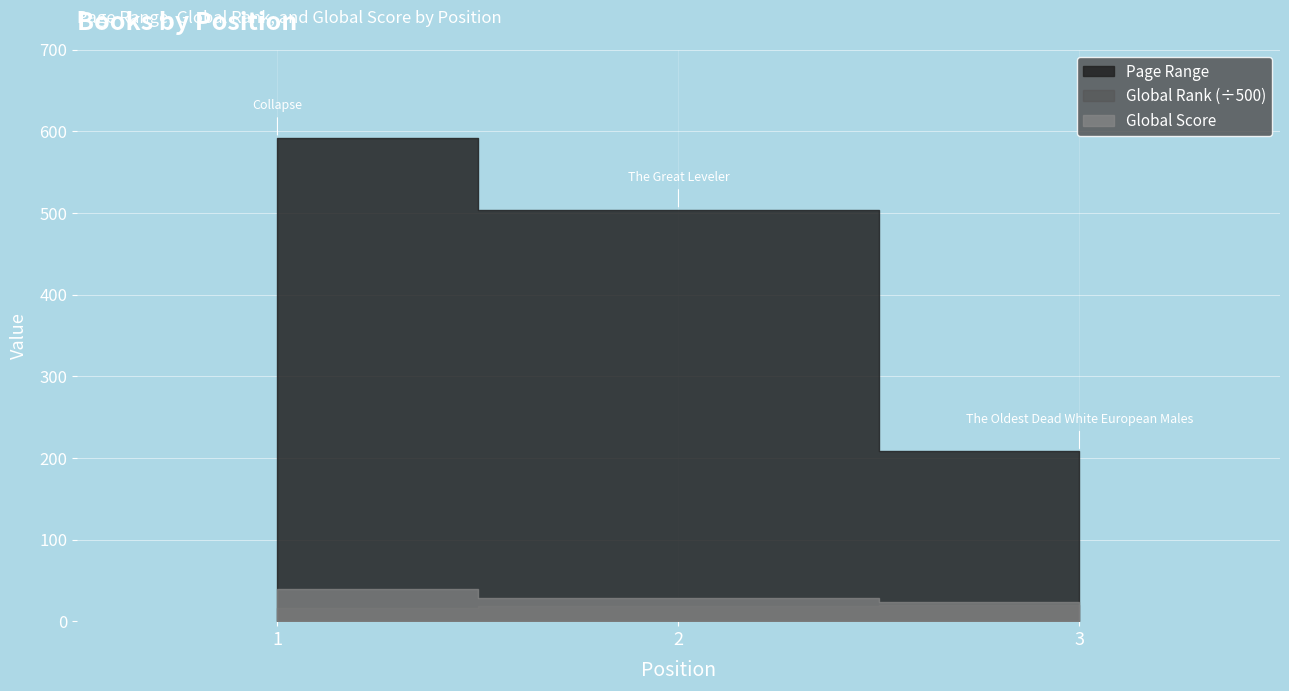

The value of Global Rank at 1 is 16.5. True or false?

True